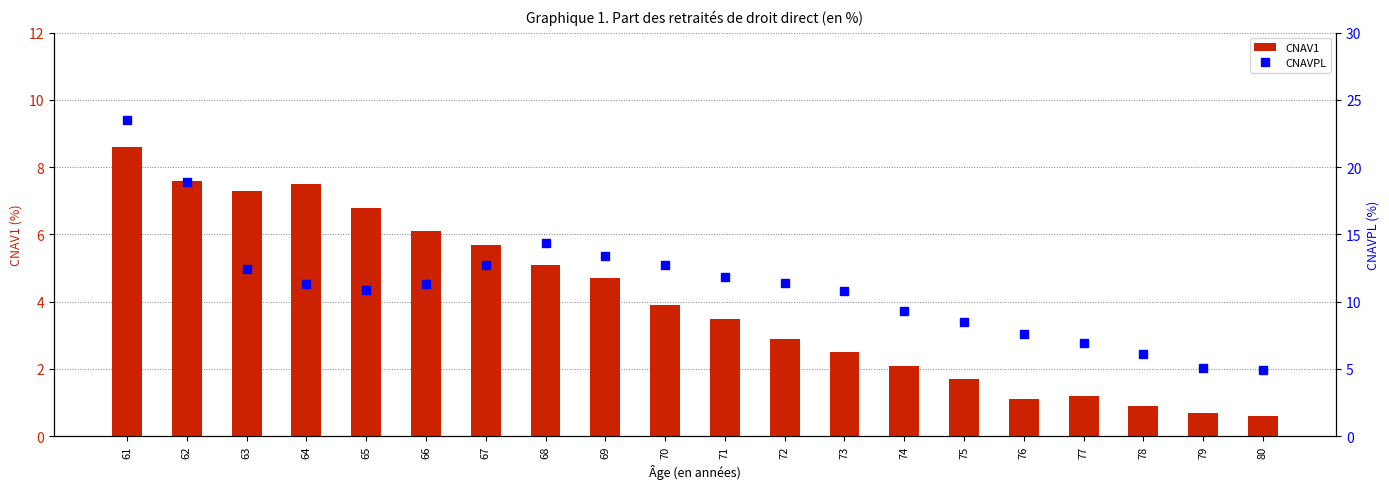

At which label does CNAV1 reach its peak?

61